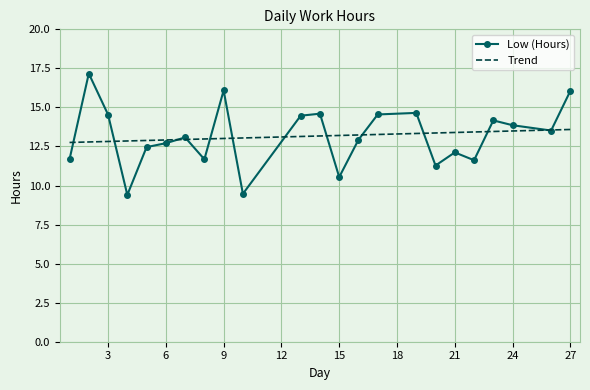

Reading left to right, extract all data points from this chart.

1=11.7	2=17.2	3=14.5	4=9.4	5=12.5	6=12.7	7=13.1	8=11.7	9=16.1	10=9.5	13=14.5	14=14.6	15=10.5	16=12.9	17=14.6	19=14.7	20=11.3	21=12.1	22=11.6	23=14.2	24=13.9	26=13.5	27=16.1